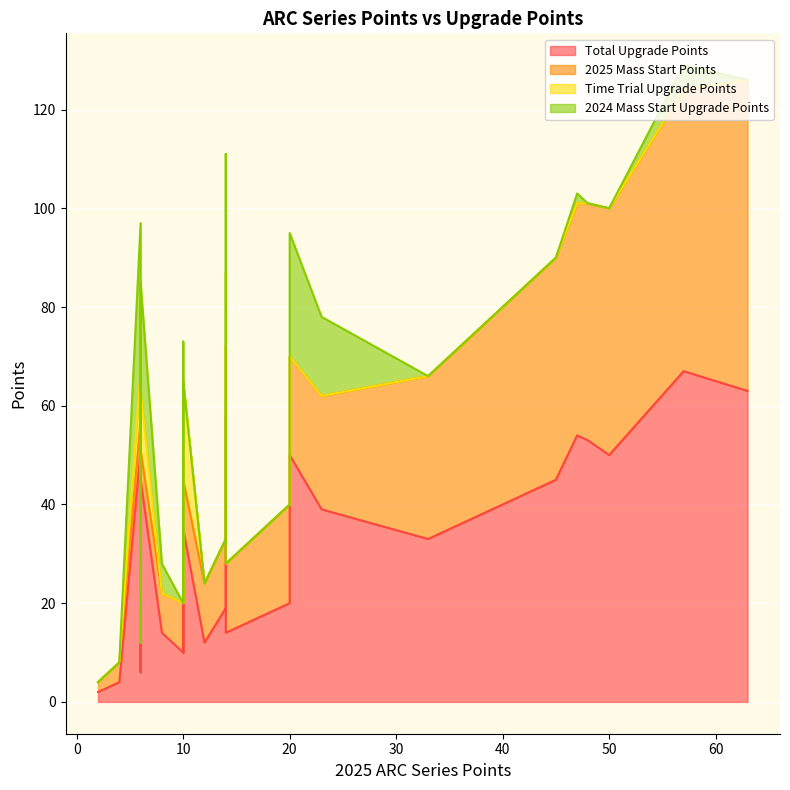

True or false: 2025 Mass Start Points and Total Upgrade Points cross at least once.

False